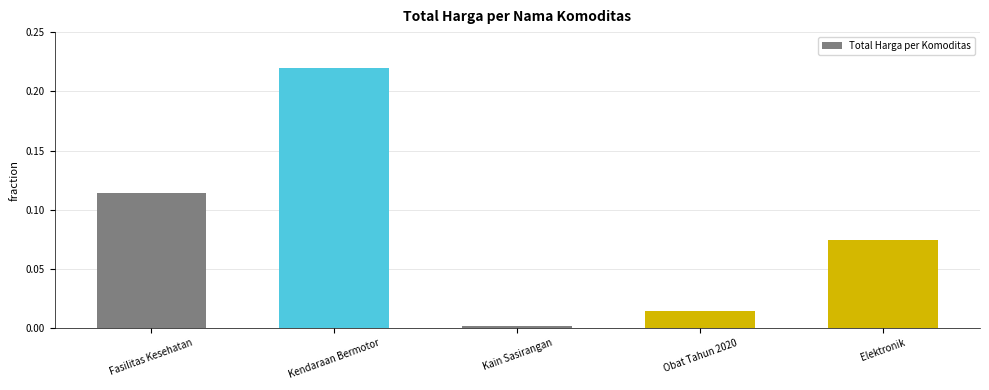

What is the label of the 4th bar from the right?

Kendaraan Bermotor